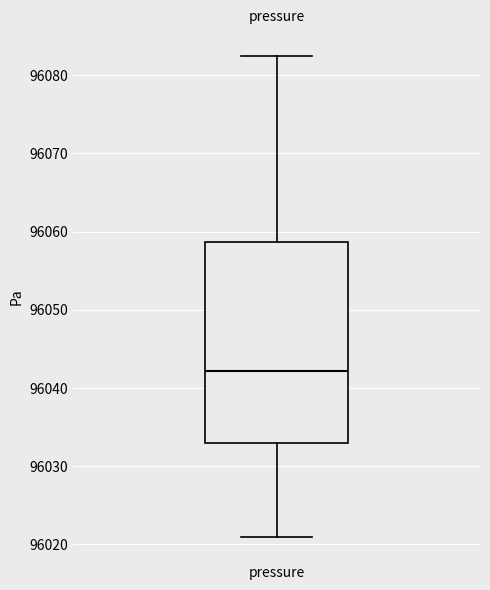

Read this box plot against the y-axis: the position of the median line, the range covered by the box, and the ends of both whiskers. The values are not printed on the chart, so give them approximately, as read against the axis.

median 96042, box 96033 to 96059, whiskers 96021 to 96082